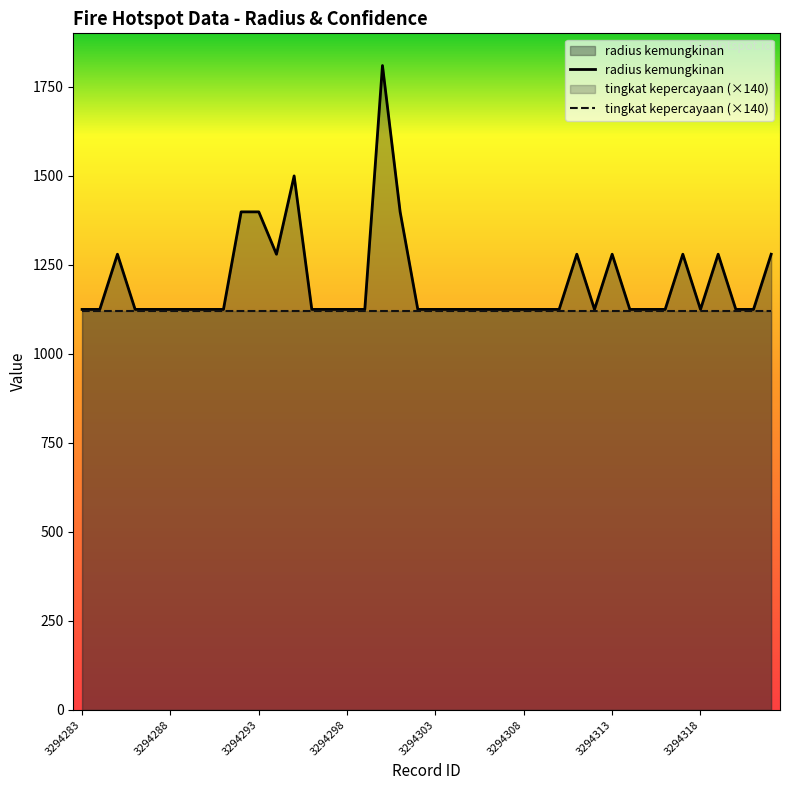

Between 3294308 and 3294322, which is larger?

3294322